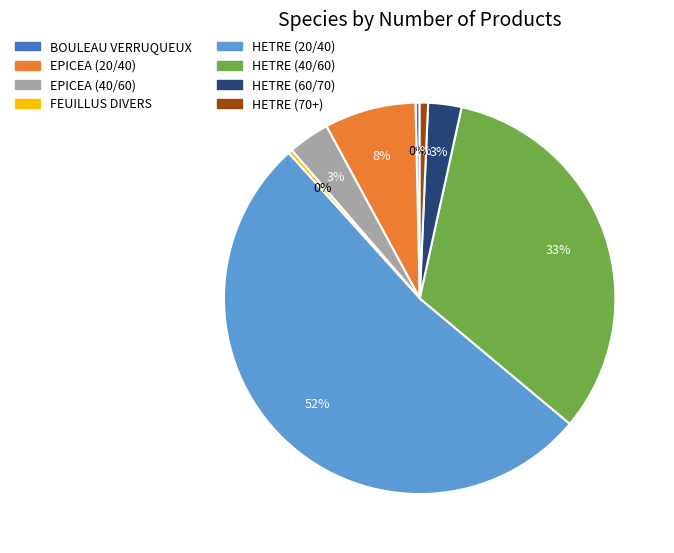

Which has a higher value, HETRE (40/60) or BOULEAU VERRUQUEUX?

HETRE (40/60)